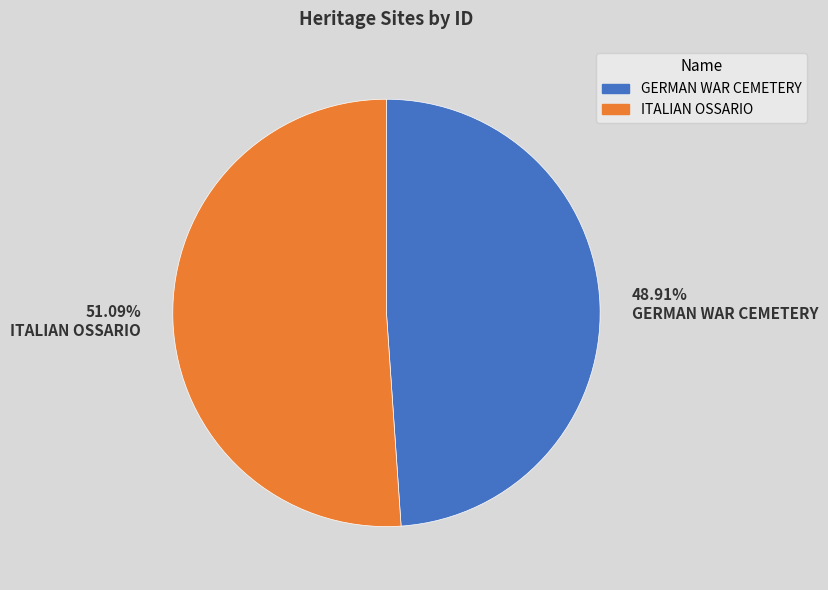

Between 48.91% GERMAN WAR CEMETERY and 51.09% ITALIAN OSSARIO, which is larger?

51.09% ITALIAN OSSARIO